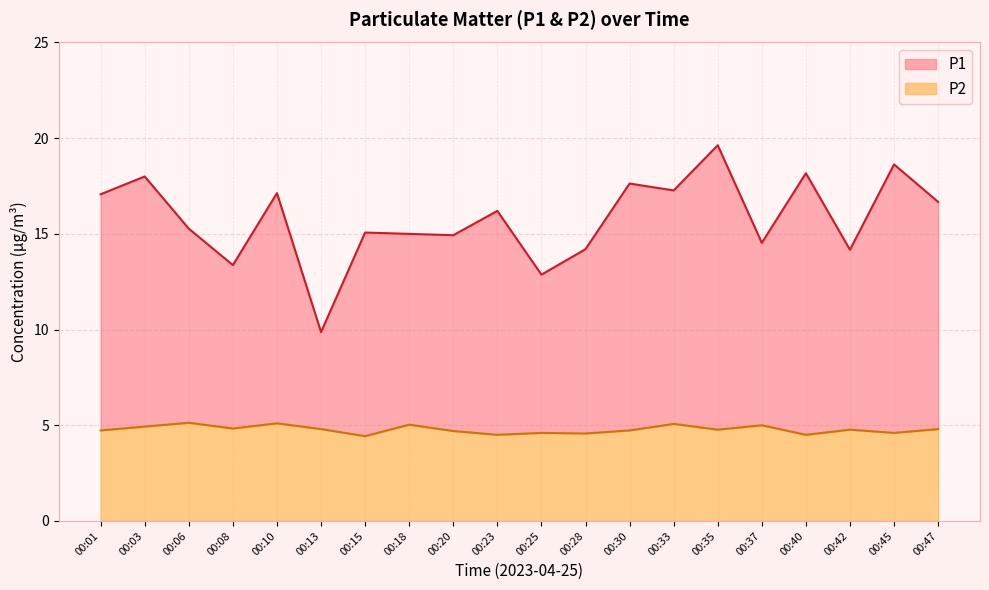

Reading left to right, what are all the values shown in this chart?

P1: 00:01=17.1	00:03=18.0	00:06=15.3	00:08=13.4	00:10=17.1	00:13=9.9	00:15=15.1	00:18=15.0	00:20=14.9	00:23=16.2	00:25=12.9	00:28=14.2	00:30=17.6	00:33=17.3	00:35=19.6	00:37=14.5	00:40=18.2	00:42=14.2	00:45=18.6	00:47=16.7
P2: 00:01=4.7	00:03=4.9	00:06=5.1	00:08=4.8	00:10=5.1	00:13=4.8	00:15=4.4	00:18=5.0	00:20=4.7	00:23=4.5	00:25=4.6	00:28=4.6	00:30=4.7	00:33=5.1	00:35=4.8	00:37=5.0	00:40=4.5	00:42=4.8	00:45=4.6	00:47=4.8